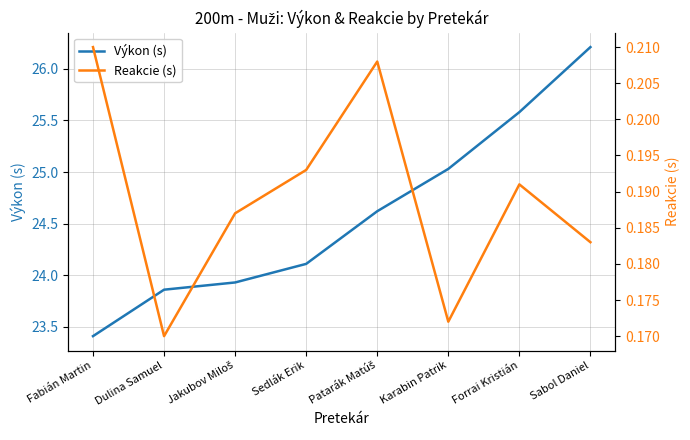

List the series in order of their peak value, lowest first.

Reakcie (s), Výkon (s)